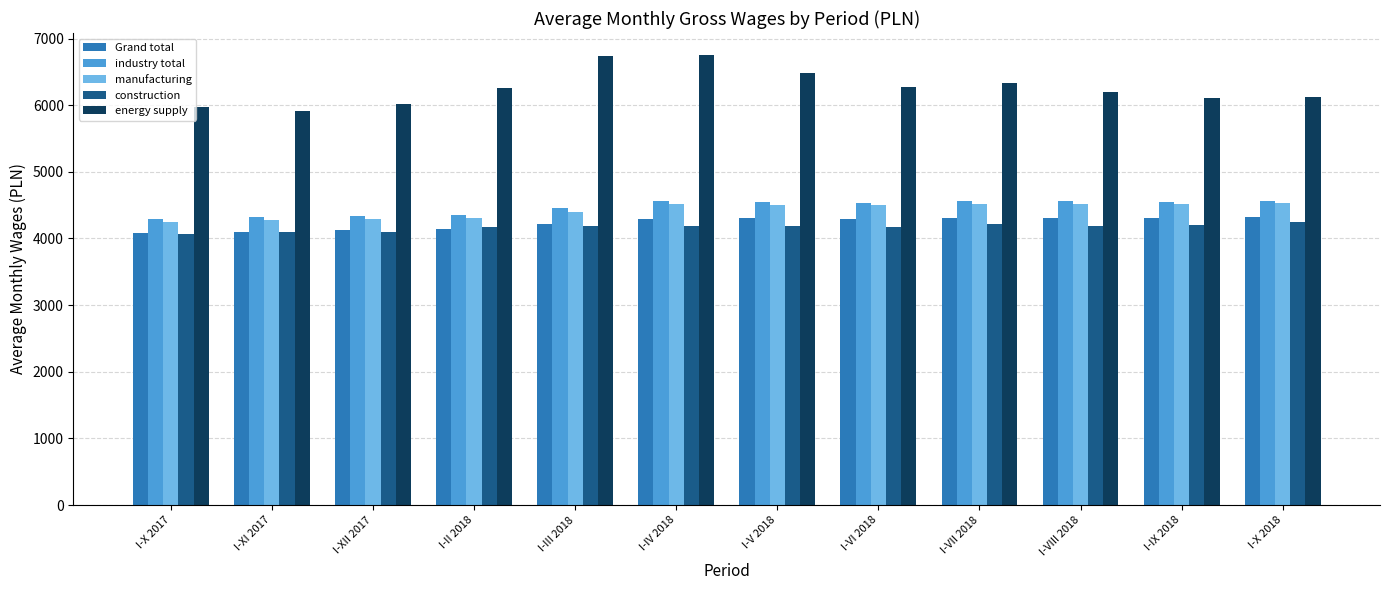

What are all the series names shown in the legend?

Grand total, industry total, manufacturing, construction, energy supply